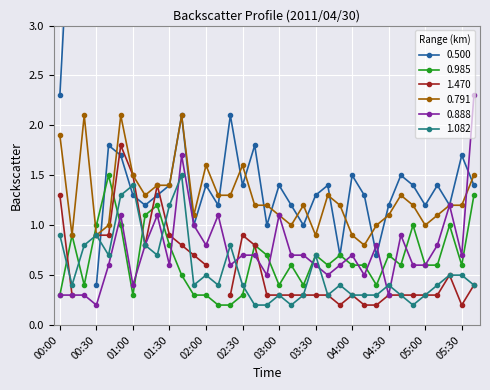

True or false: 0.791 has more than 2 points higher than both neighbors.

True